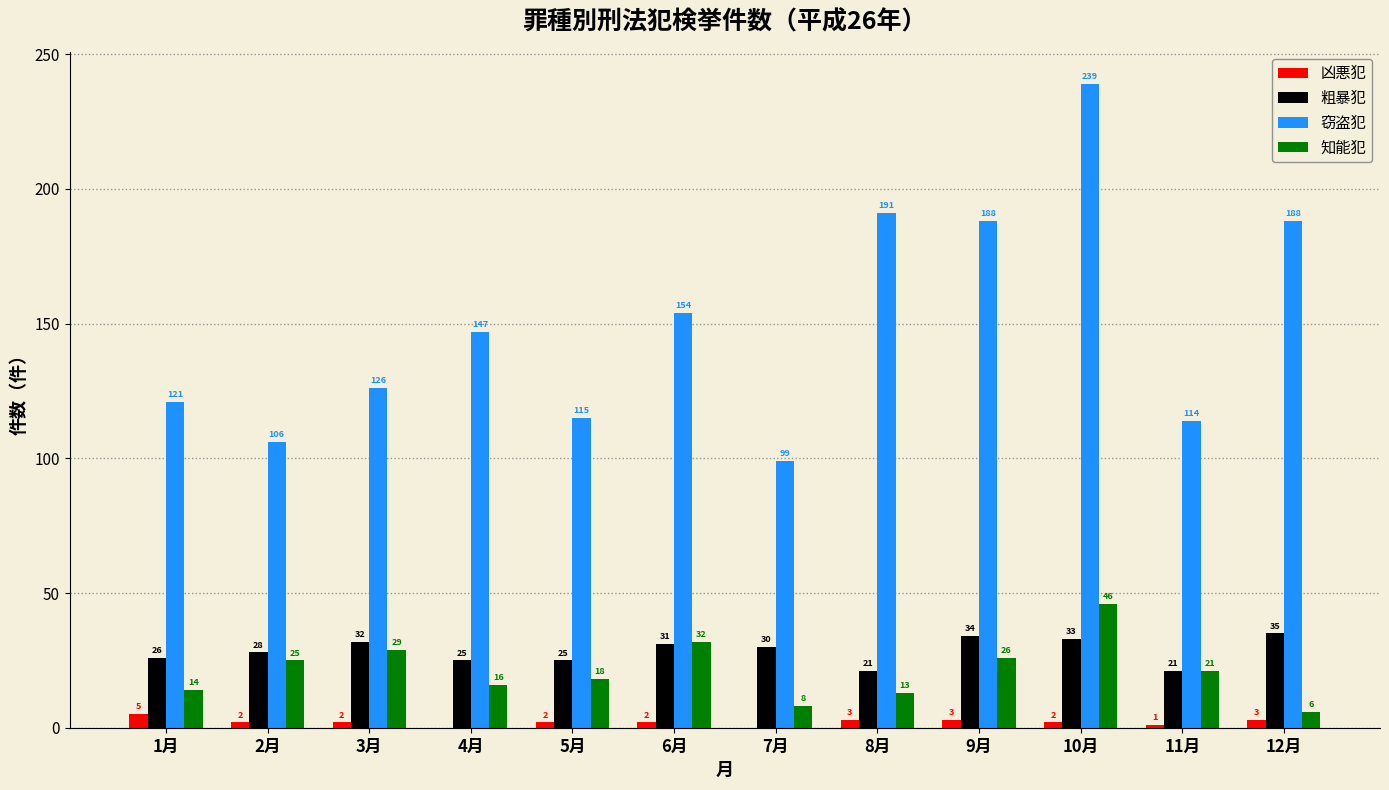

Reading right to left, extract all data points from this chart.

凶悪犯: 12月=3	11月=1	10月=2	9月=3	8月=3	7月=0	6月=2	5月=2	4月=0	3月=2	2月=2	1月=5
粗暴犯: 12月=35	11月=21	10月=33	9月=34	8月=21	7月=30	6月=31	5月=25	4月=25	3月=32	2月=28	1月=26
窃盗犯: 12月=188	11月=114	10月=239	9月=188	8月=191	7月=99	6月=154	5月=115	4月=147	3月=126	2月=106	1月=121
知能犯: 12月=6	11月=21	10月=46	9月=26	8月=13	7月=8	6月=32	5月=18	4月=16	3月=29	2月=25	1月=14